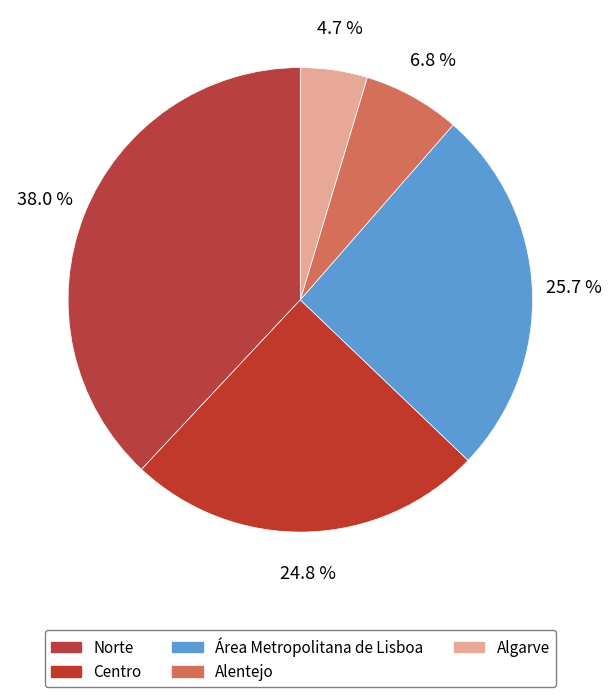

Count the number of slices in the pie.

5